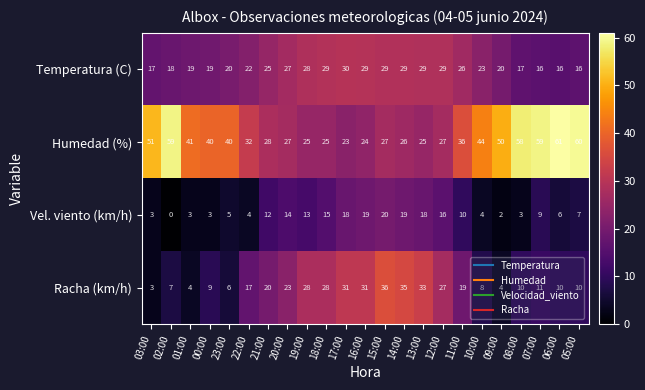

What is the total value across all series at 00:00?

71